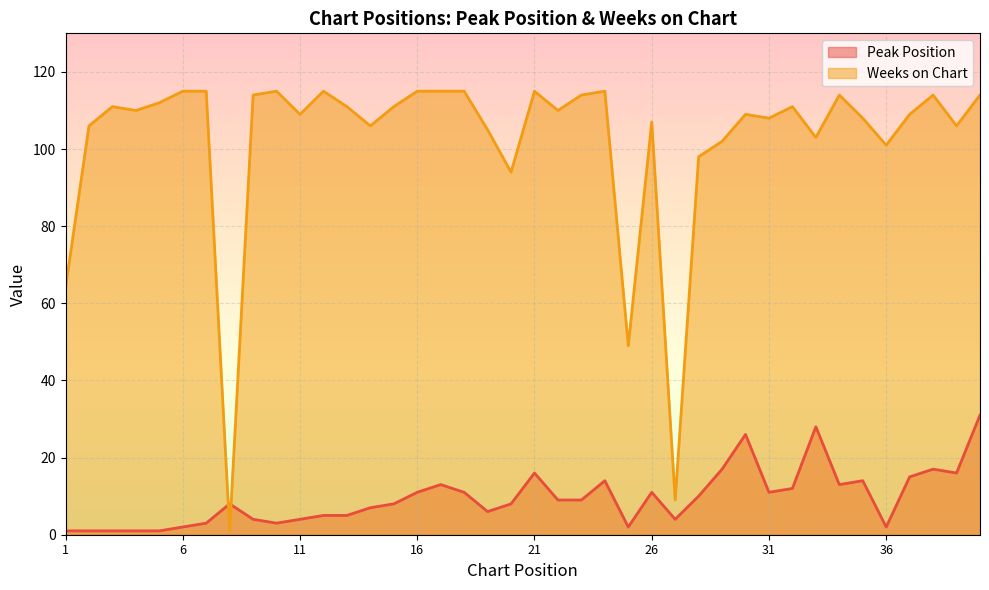

Where do Peak Position and Weeks on Chart first cross each other?

7 and 8